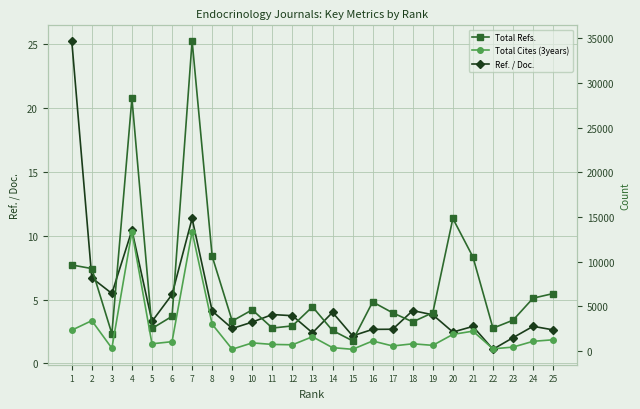

True or false: Ref. / Doc. and Total Refs. intersect in this chart.

False